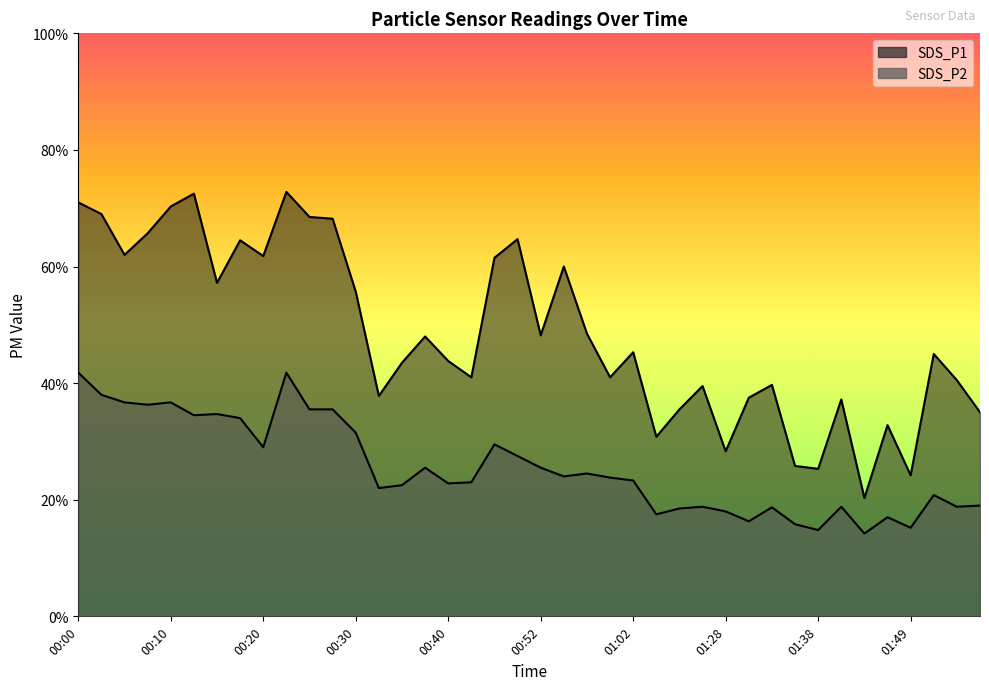

True or false: SDS_P1 and SDS_P2 intersect in this chart.

False